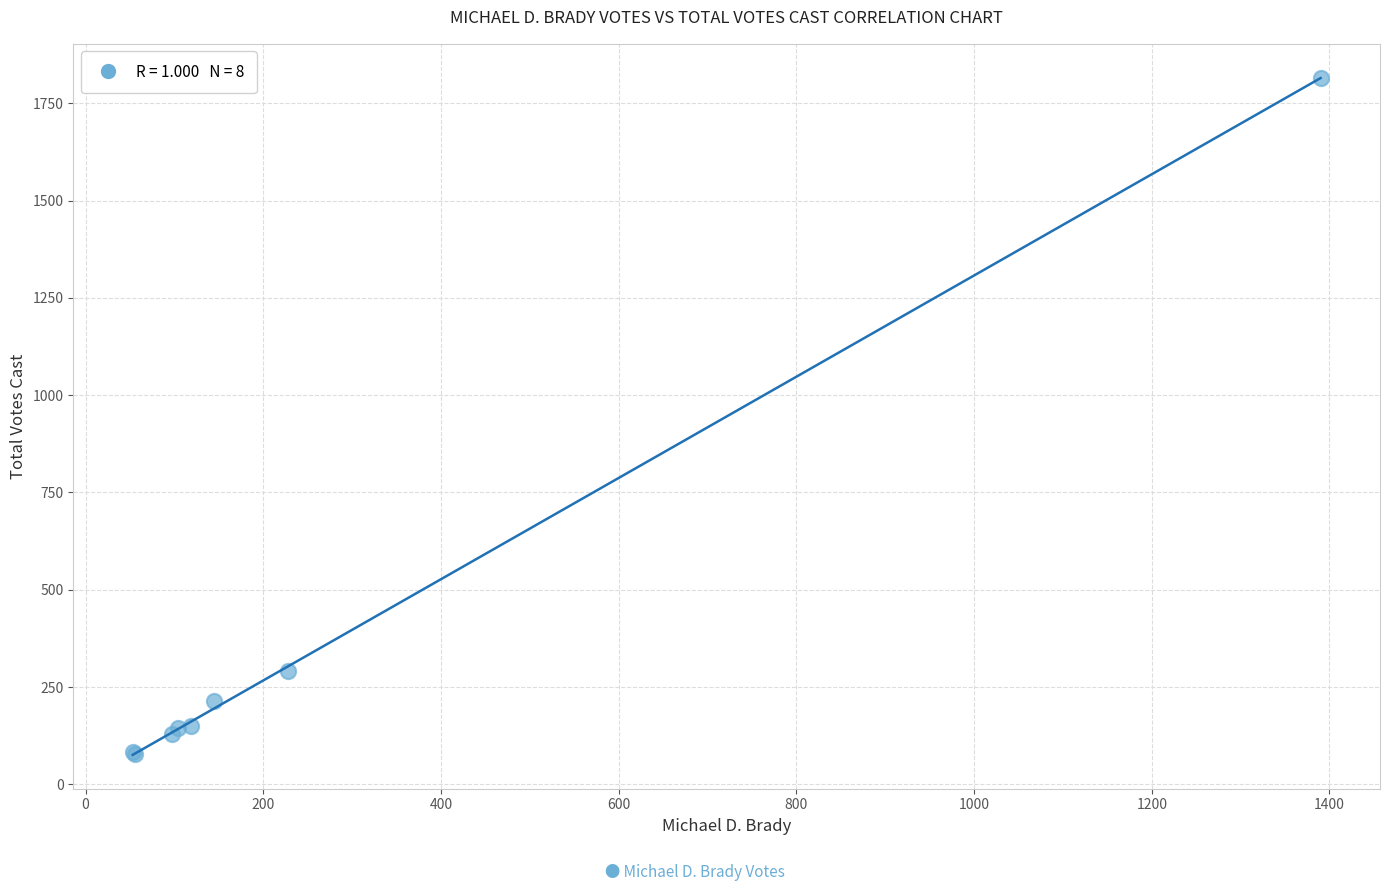

What Y value in the scatter plot is closest to 947?

291